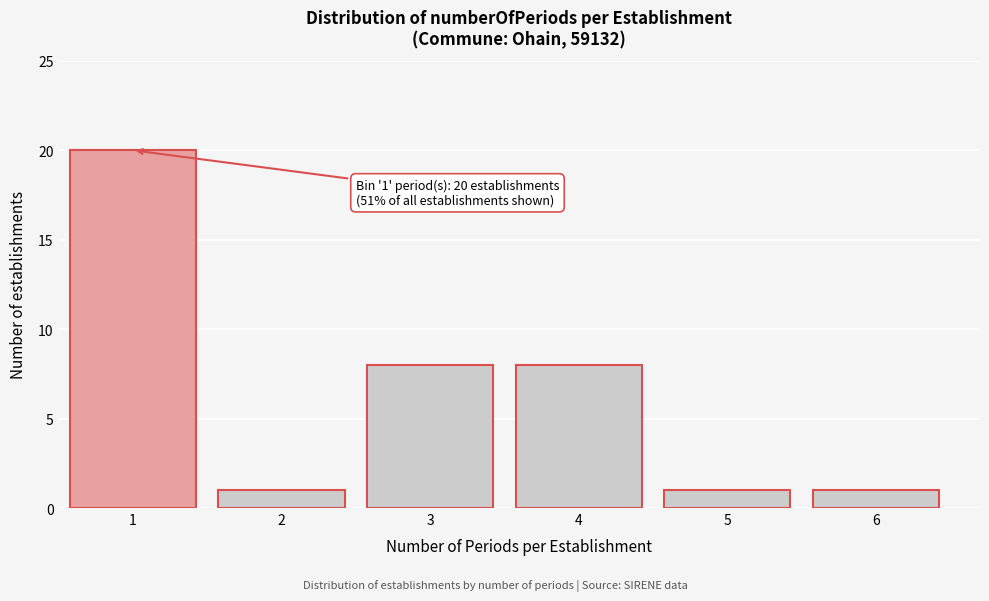

Reading left to right, what are all the values shown in this chart?

20	1	8	8	1	1